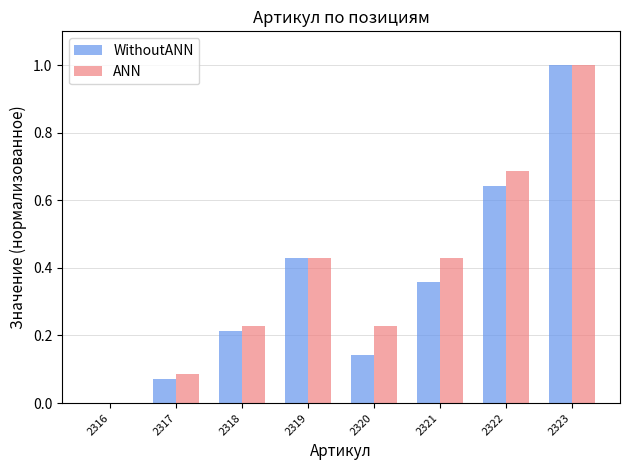

What is the highest value of the WithoutANN series?

1.0